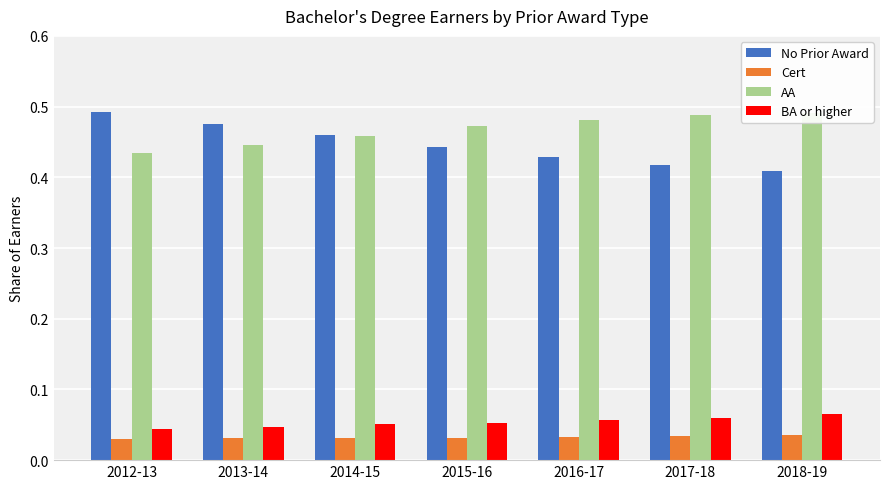

What is the label of the 1st bar from the right?

2018-19